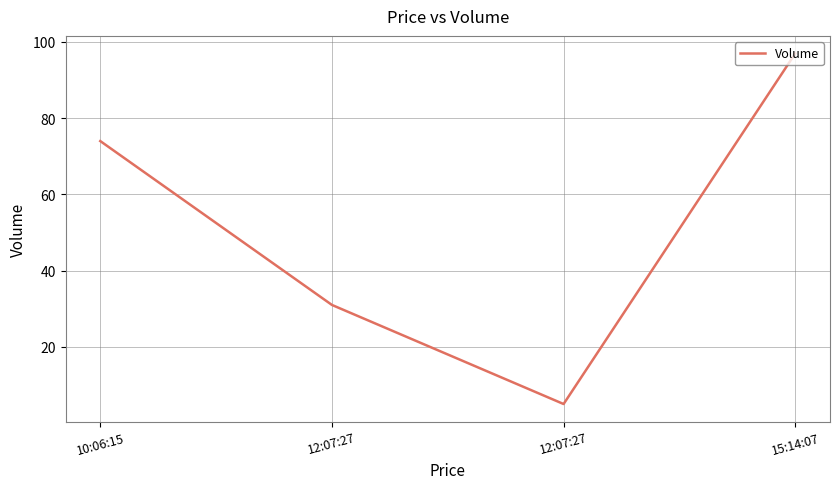

Does the chart have visible grid lines?

Yes